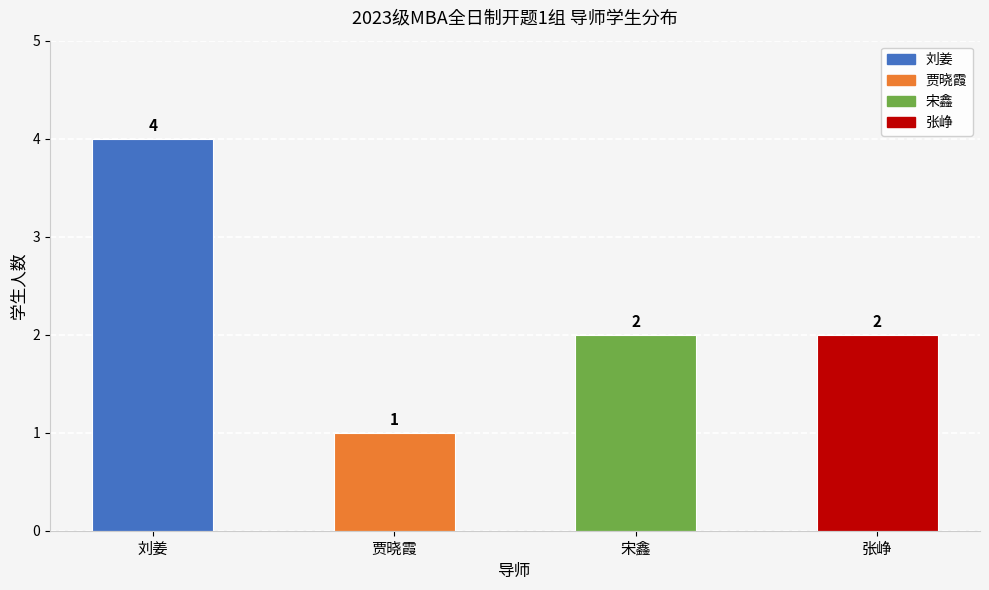

Which has a higher value, 宋鑫 or 刘姜?

刘姜